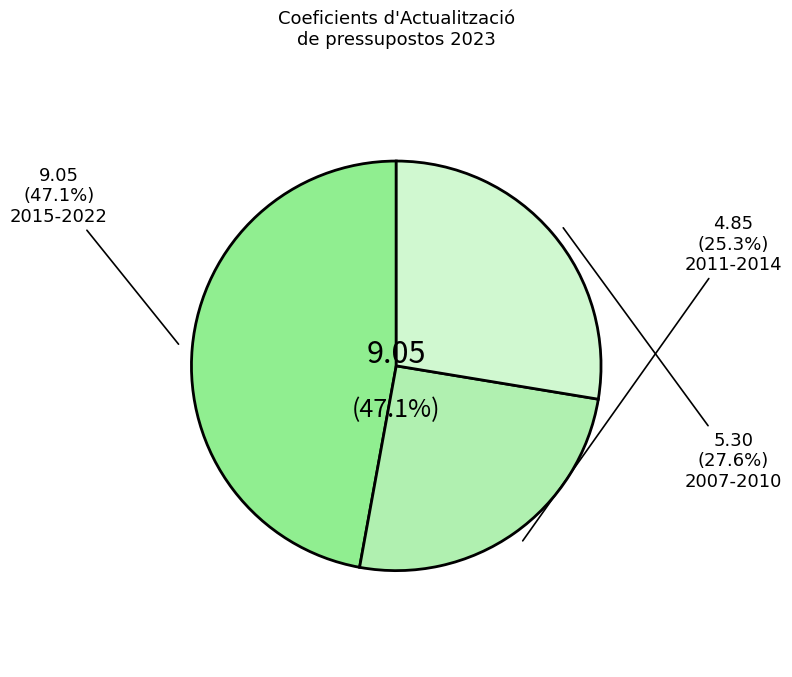

The 1995-2004 slice represents 10% of the pie. True or false?

False